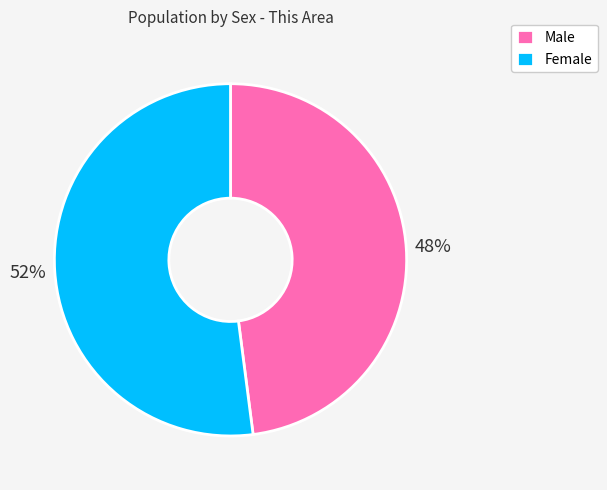

To the nearest percent, what percentage of the pie is Male?

48%